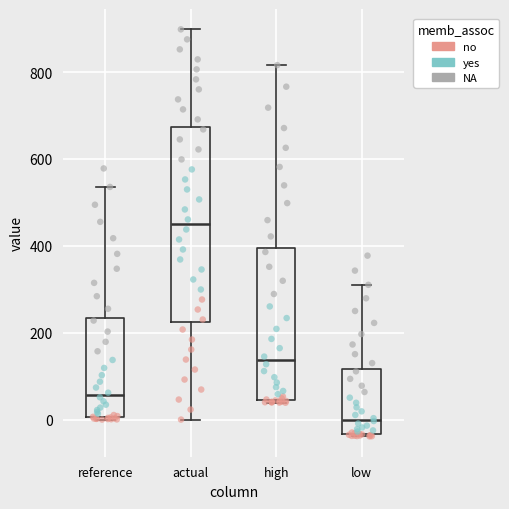

Reading left to right, read every box against the y-axis: the position of its median line, the range the box covers, and the ends of its whiskers. The values are not printed on the chart, so give them approximately, as read against the axis.

reference: median 60, box 0 to 240, whiskers 0 to 540
actual: median 440, box 220 to 680, whiskers 0 to 900
high: median 140, box 40 to 400, whiskers 40 (just below the box's lower edge) to 820
low: median 0, box -40 to 120, whiskers -40 to 320